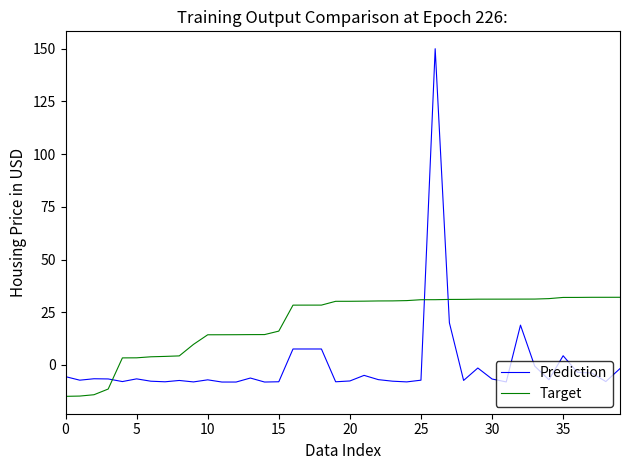

Rank the series by their maximum value, from lowest to highest.

Target, Prediction